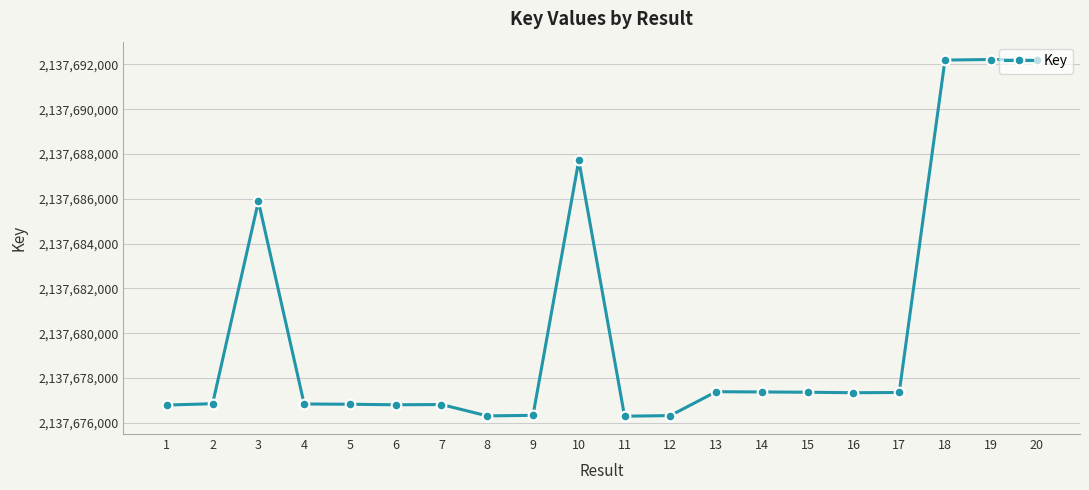

What is the value of the 19th point from the left?

2137692216